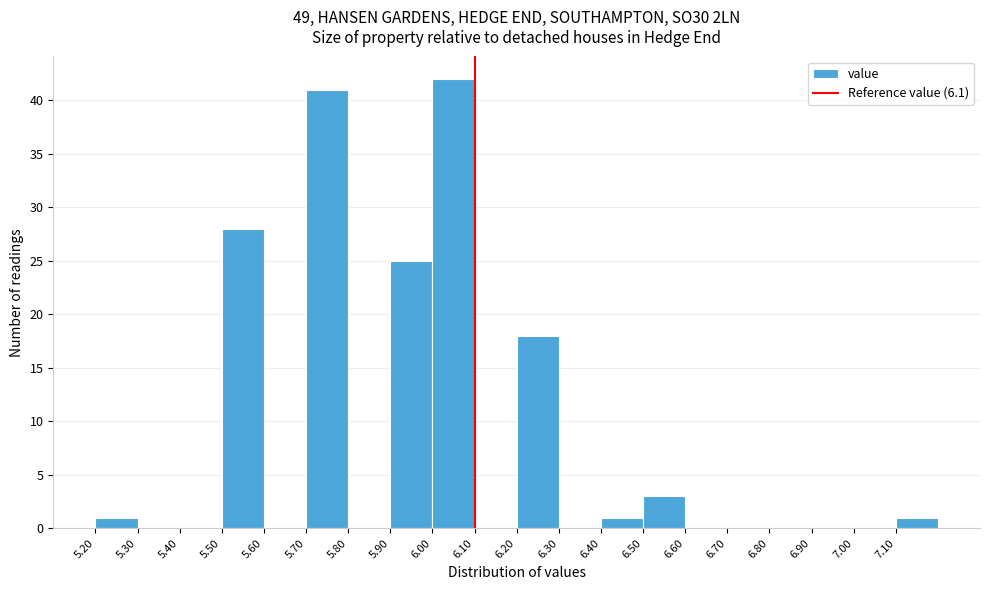

What is the height of the bar covering 5.2 to 5.3 on the x-axis? The values are not printed on the chart, so give them approximately, as read against the axis.

1